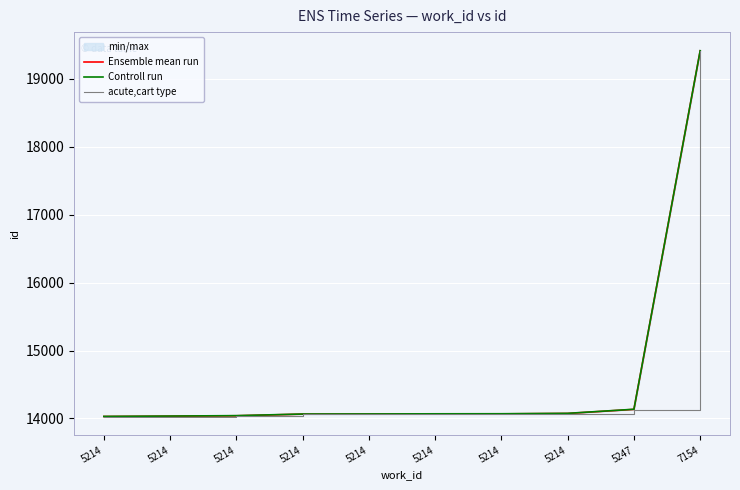

At how many categories does at least one series exceed 14317?

1